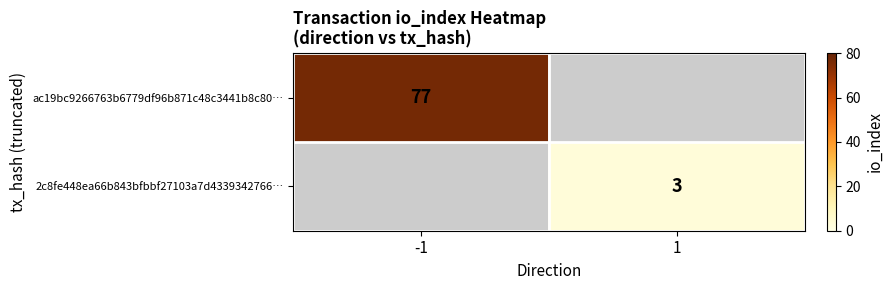

Which category has the lowest value across all series?

1